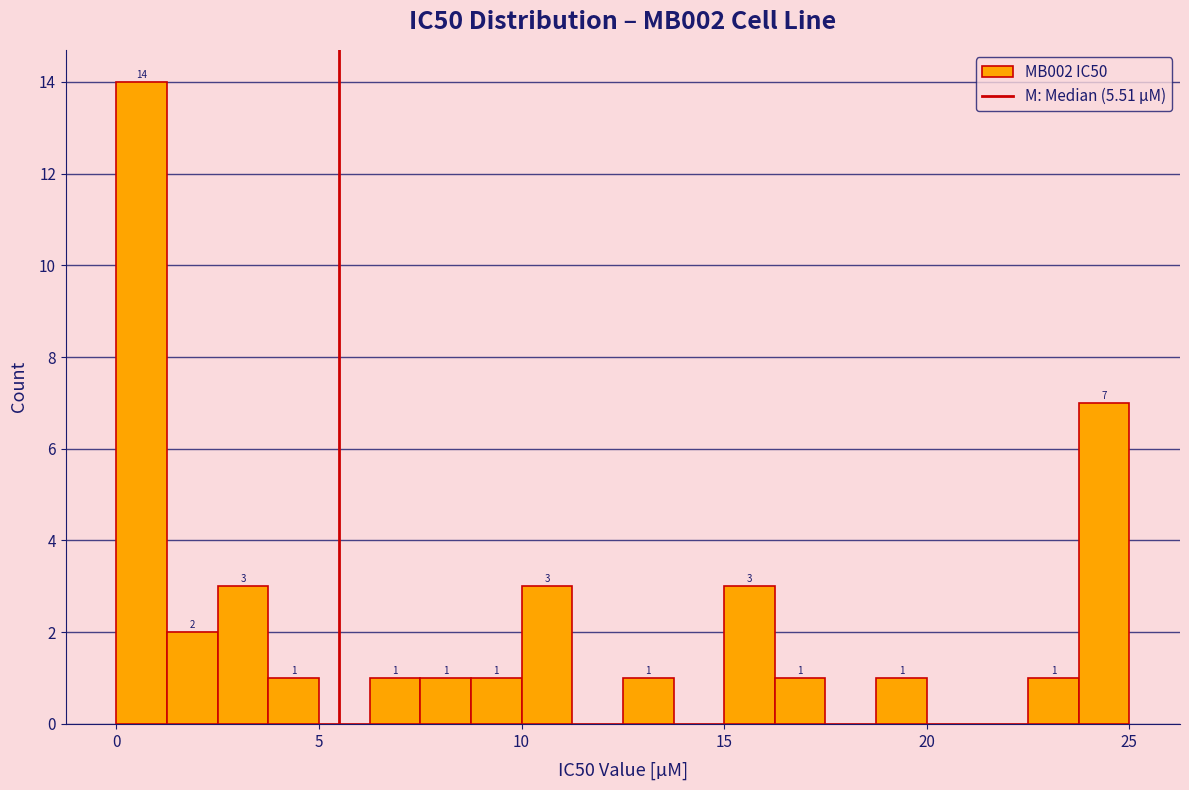

Around what value on the x-axis is the tallest bar? Give the approximate position of its centre, as read against the axis.

0.5